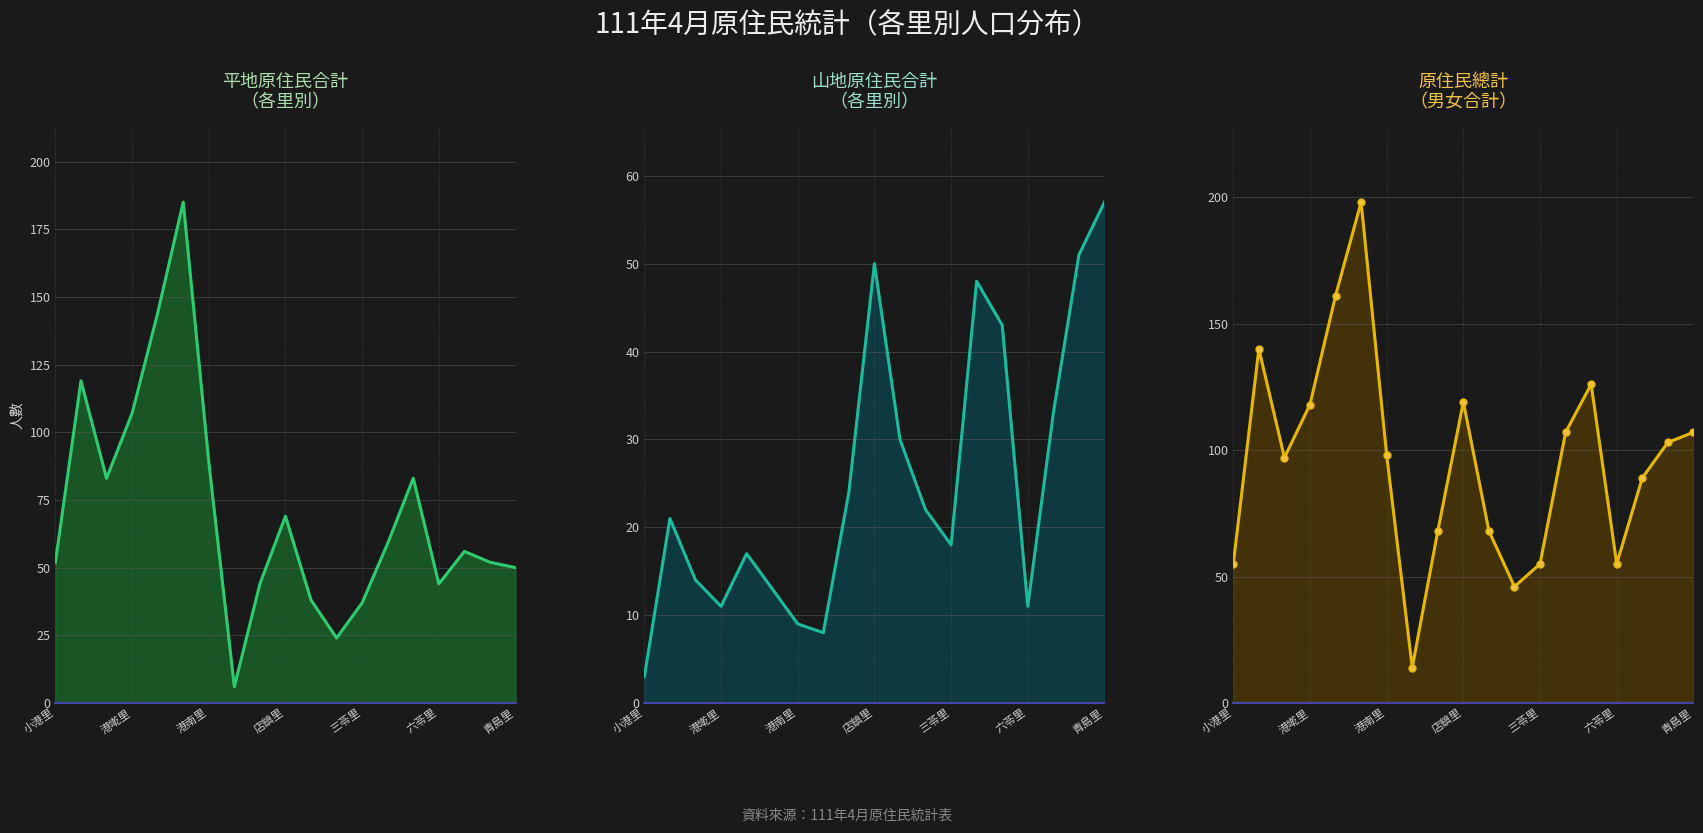

Count the number of categories in the chart.

19